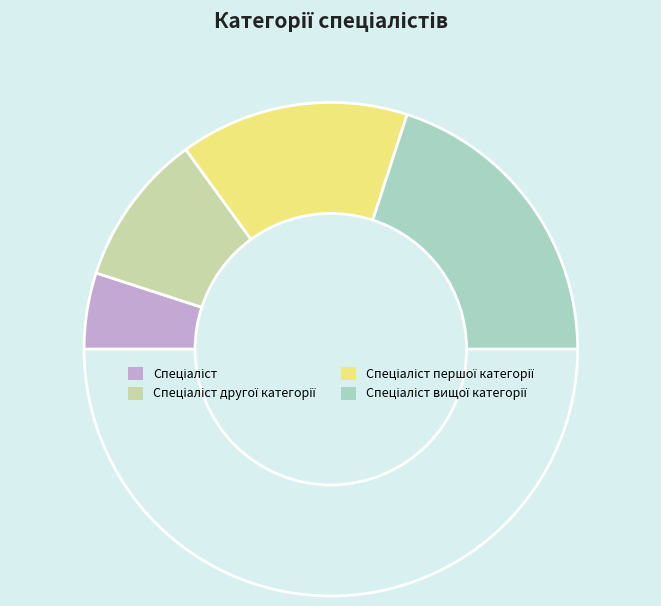

Count the number of slices in the pie.

5